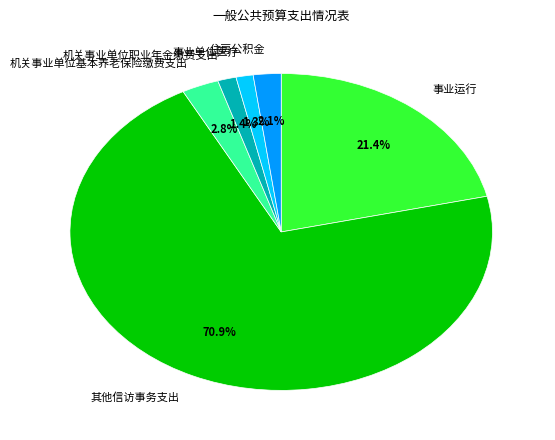

Which category has the biggest portion of the pie?

其他信访事务支出